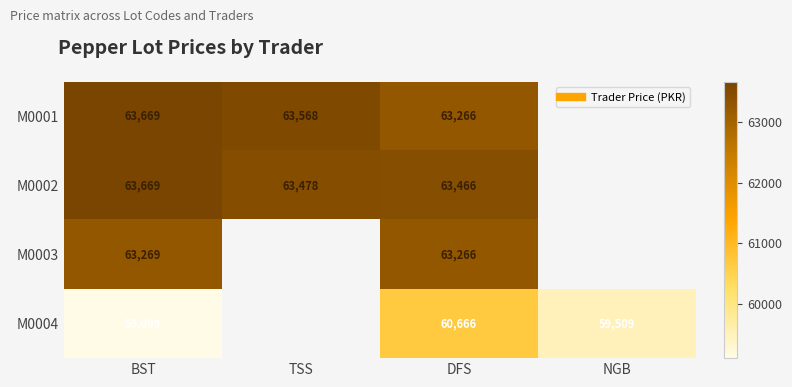

Which series changed the most between DFS and NGB?

M0004